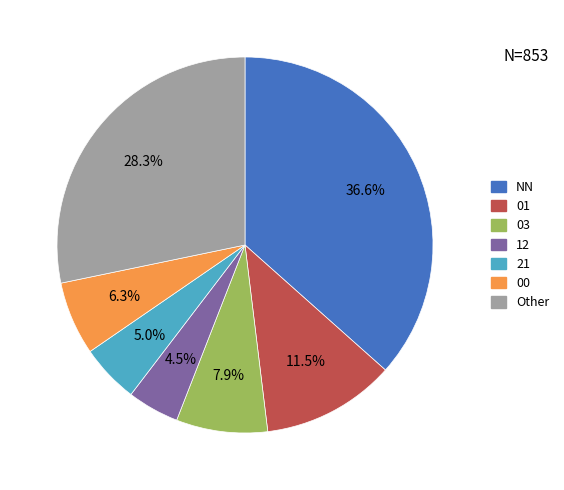

Is there a majority slice in this chart?

No